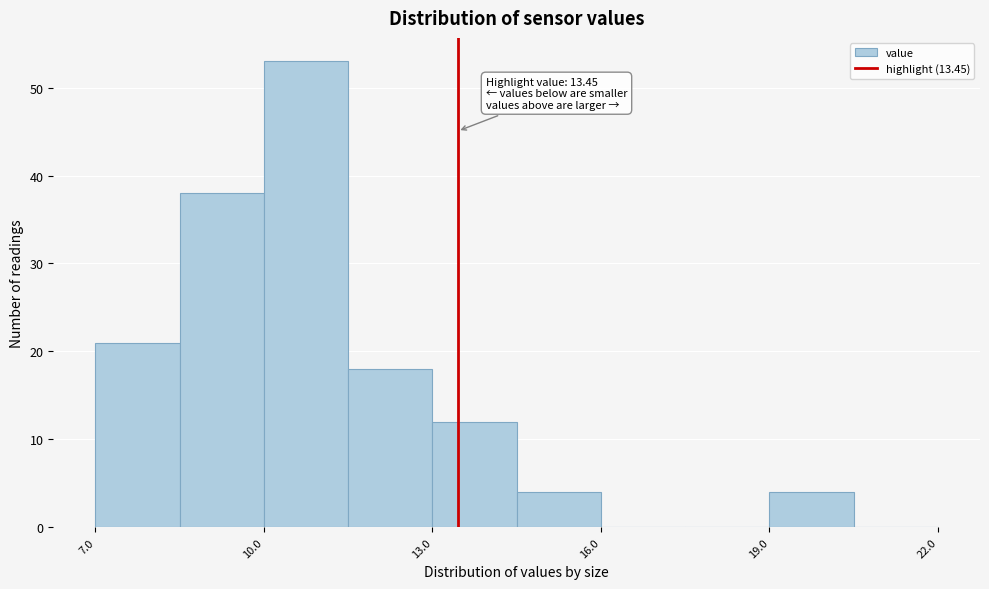

Read against the x-axis, roughly where is the centre of the tallest bar?

11.0